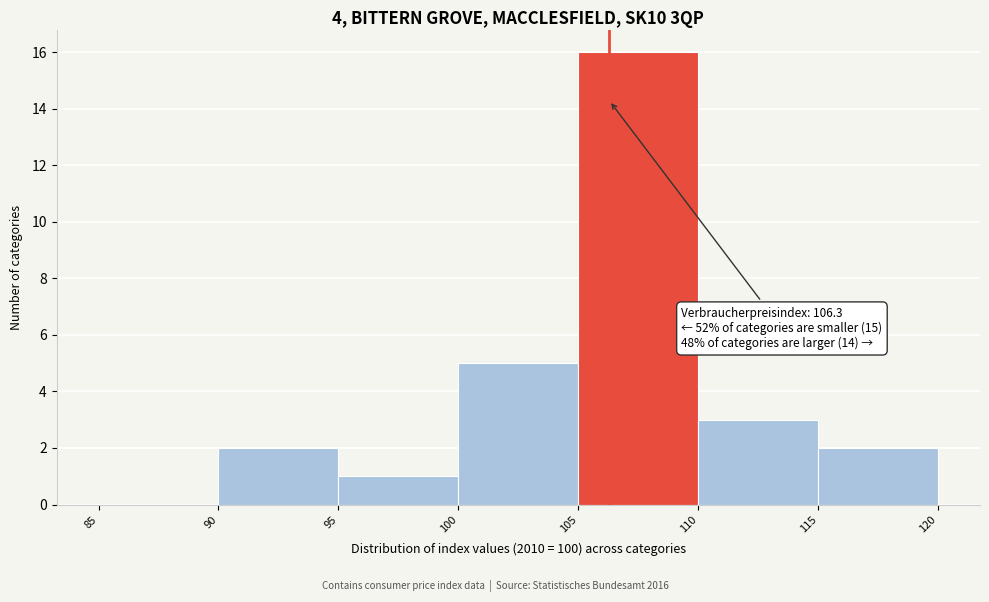

Over which range of the x-axis is the bar tallest?

105 to 110